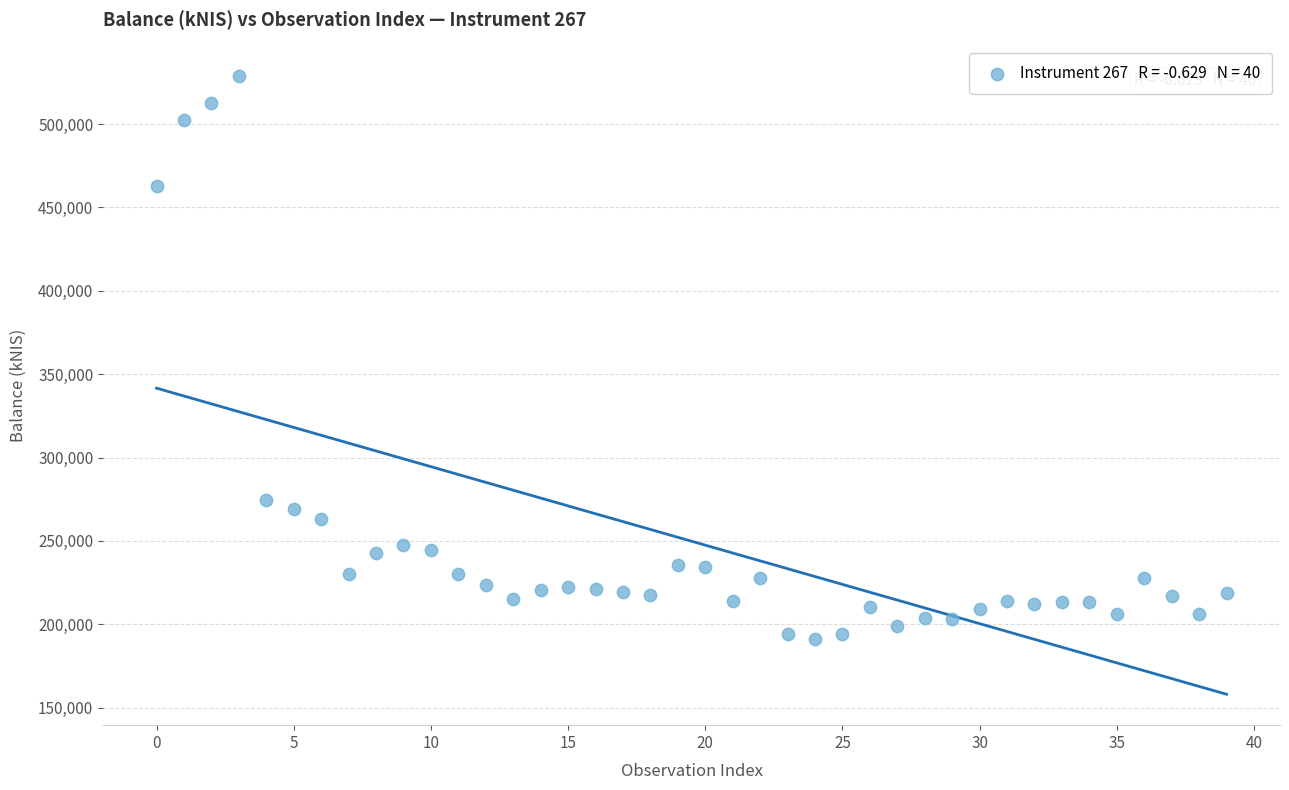

What Y value in the scatter plot is closest to 360004?

274536.0